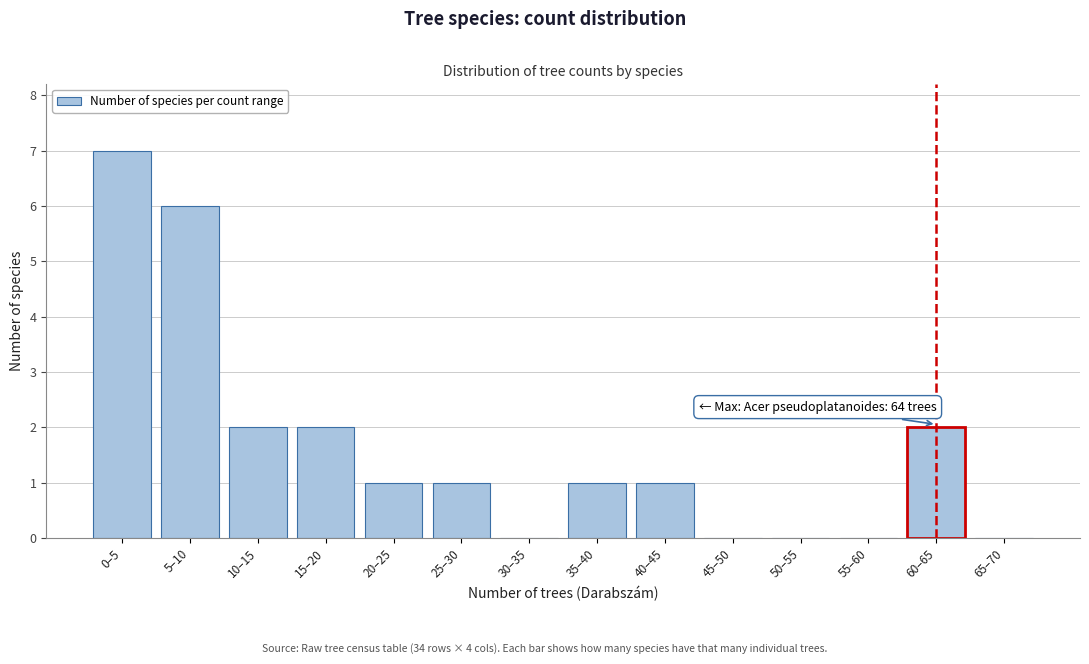

Reading left to right, transcribe all the data shown in this chart.

0–5=7	5–10=6	10–15=2	15–20=2	20–25=1	25–30=1	30–35=0	35–40=1	40–45=1	45–50=0	50–55=0	55–60=0	60–65=2	65–70=0